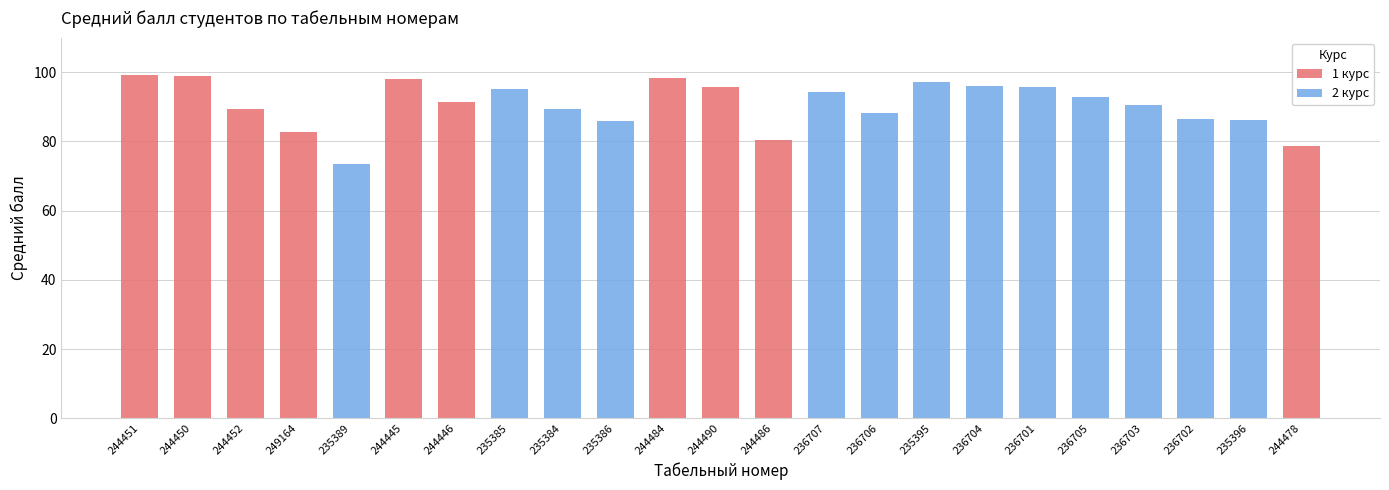

Reading right to left, transcribe all the data shown in this chart.

244478=78.8	235396=86.2	236702=86.5	236703=90.6	236705=93.0	236701=95.8	236704=96.0	235395=97.1	236706=88.1	236707=94.2	244486=80.4	244490=95.7	244484=98.2	235386=85.8	235384=89.3	235385=95.2	244446=91.3	244445=98.1	235389=73.5	249164=82.8	244452=89.5	244450=98.8	244451=99.3